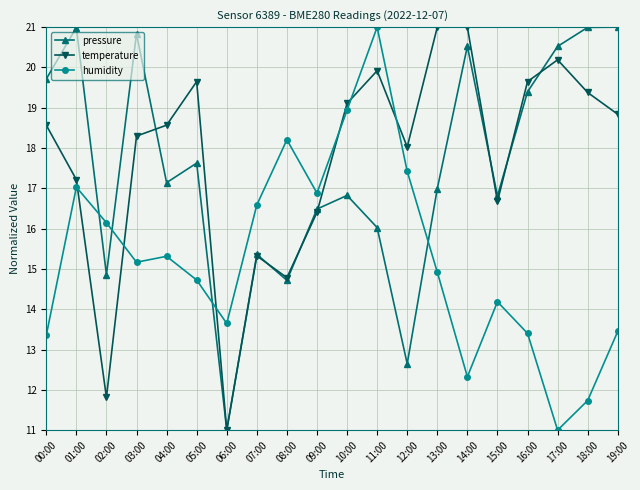

What is the value of the pressure point at the 15th from the left?

20.5